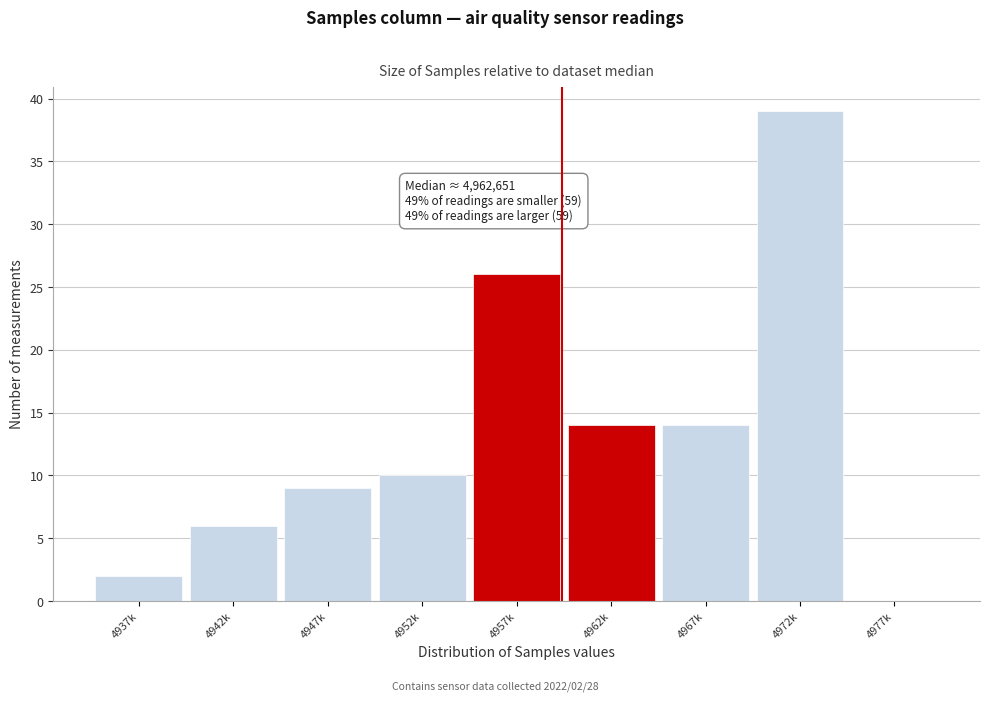

Reading left to right, what are all the values shown in this chart?

4937k=2	4942k=6	4947k=9	4952k=10	4957k=26	4962k=14	4967k=14	4972k=39	4977k=0